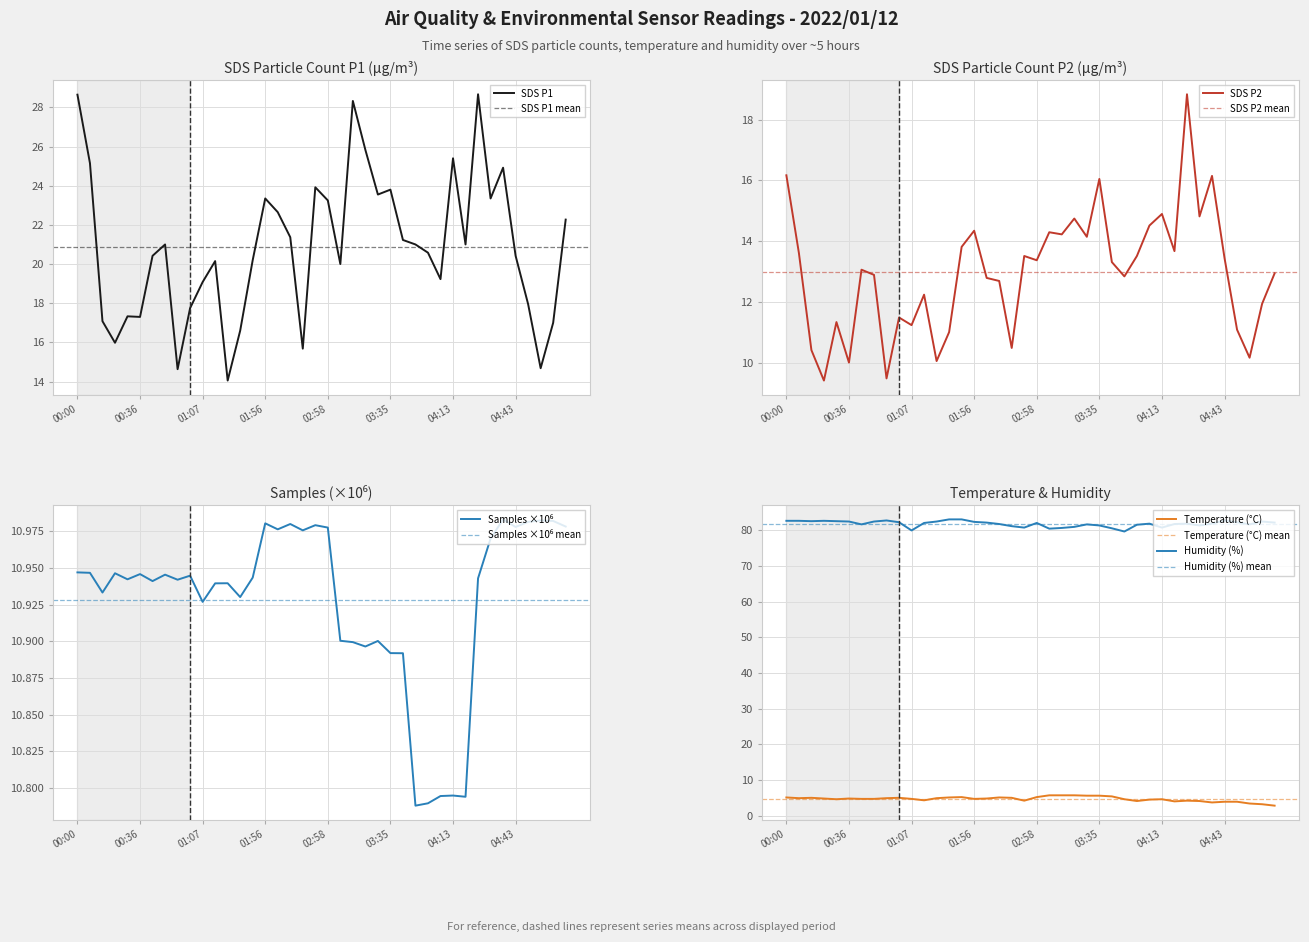

True or false: Humidity and SDS_P1 intersect in this chart.

False